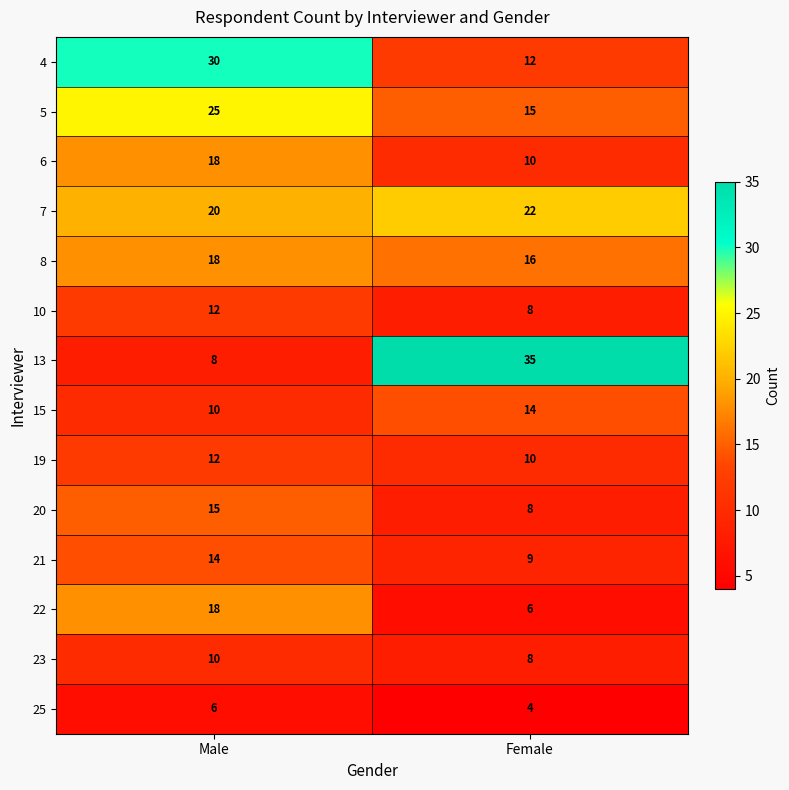

Read the 10 value at Male.

12